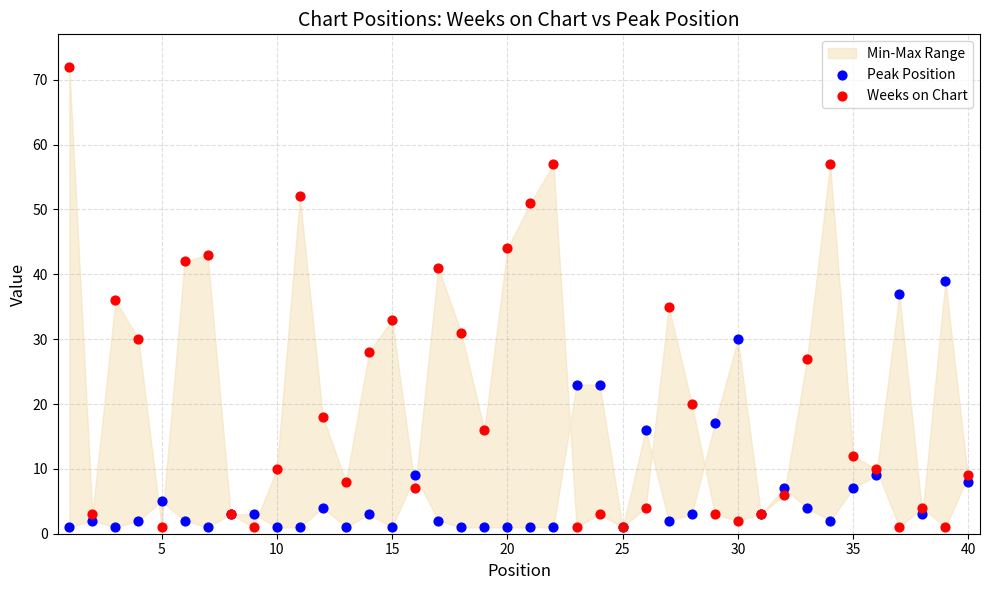

Which series has the widest spread of Y values?

Weeks on Chart